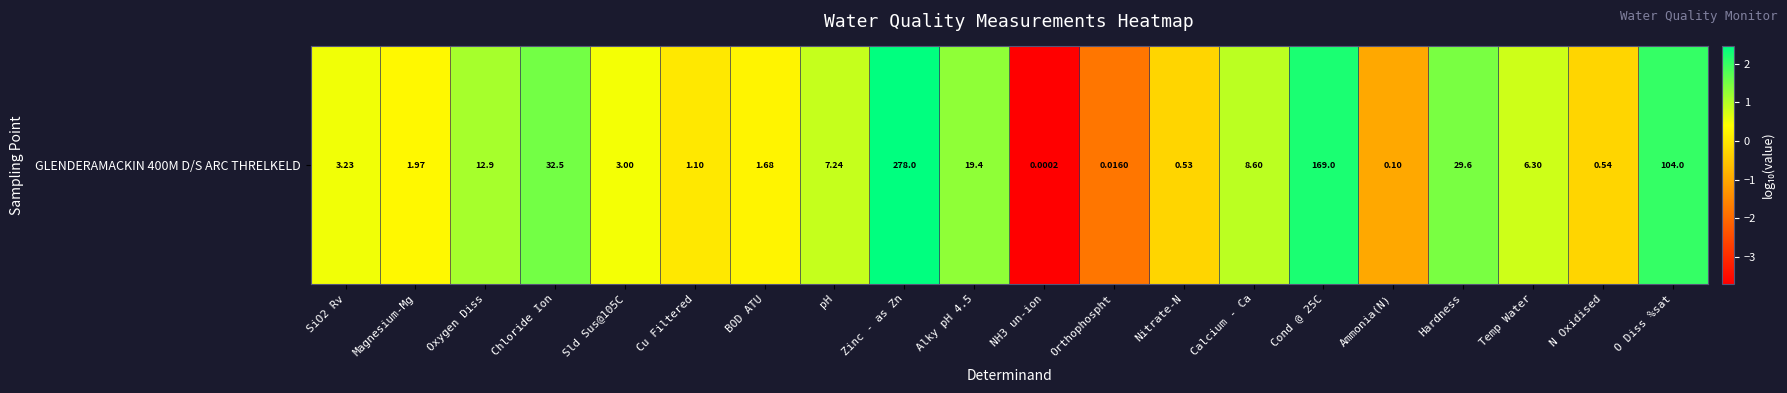

List the labels in order of value, smallest first.

NH3 un-ion, Orthophospht, Ammonia(N), Nitrate-N, N Oxidised, Cu Filtered, BOD ATU, Magnesium-Mg, Sld Sus@105C, SiO2 Rv, Temp Water, pH, Calcium - Ca, Oxygen Diss, Alky pH 4.5, Hardness, Chloride Ion, O Diss %sat, Cond @ 25C, Zinc - as Zn